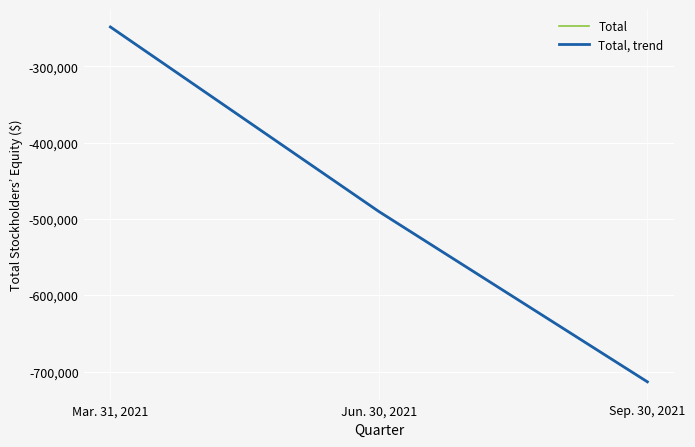

Is the value of Total at Sep. 30, 2021 greater than the value of Total, trend at Mar. 31, 2021?

No